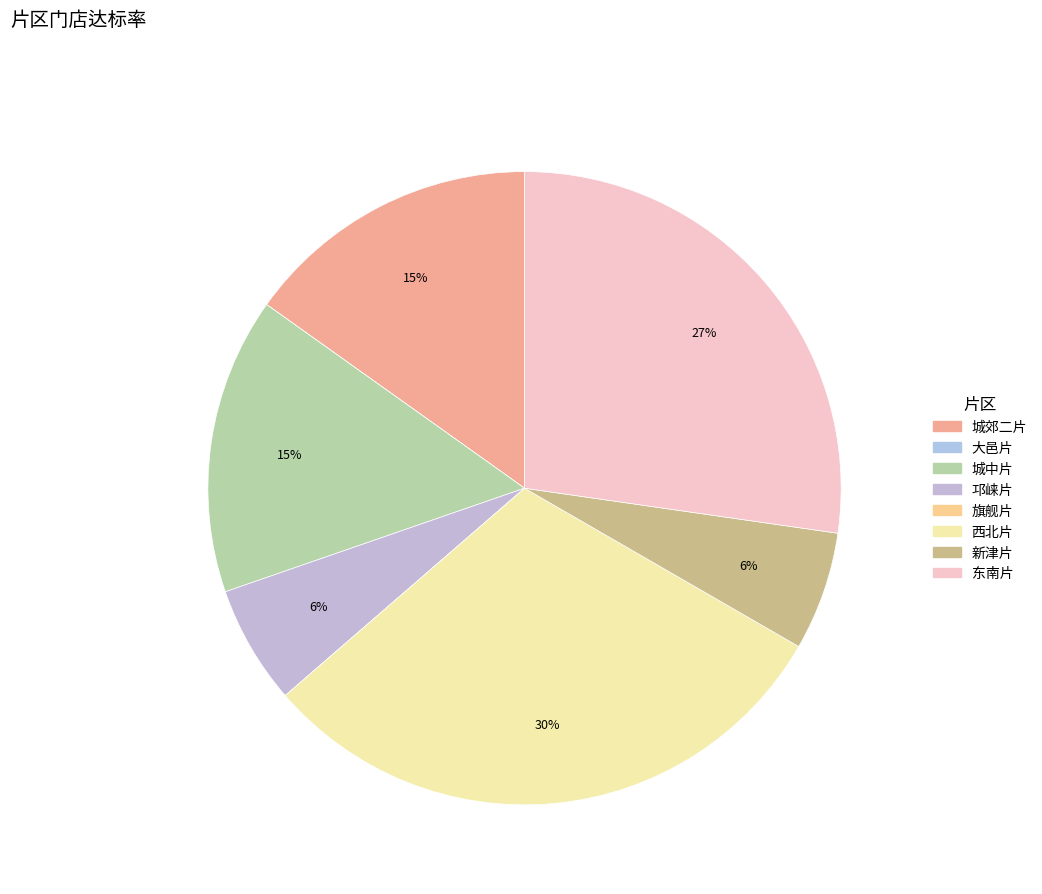

The 城郊二片 slice represents 26% of the pie. True or false?

False